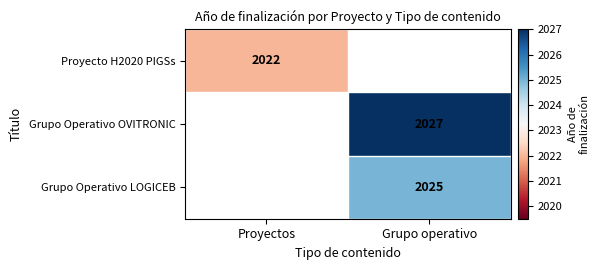

Is the value of Proyecto H2020 PIGSs at Proyectos greater than the value of Grupo Operativo LOGICEB at Grupo operativo?

No